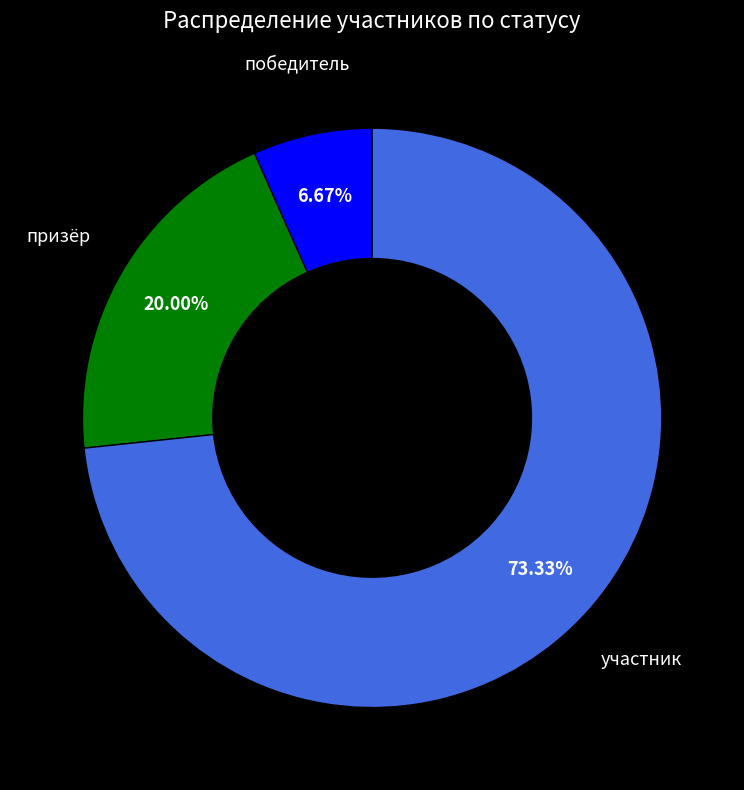

What percentage is the призёр slice, to the nearest percent?

20%